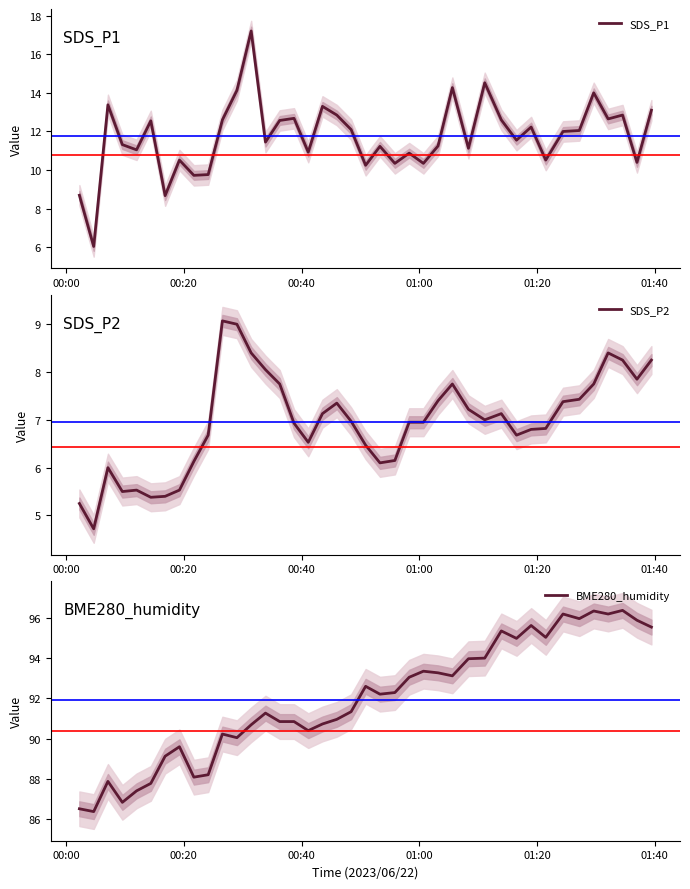

Which series has the largest range (max minus min)?

SDS_P1